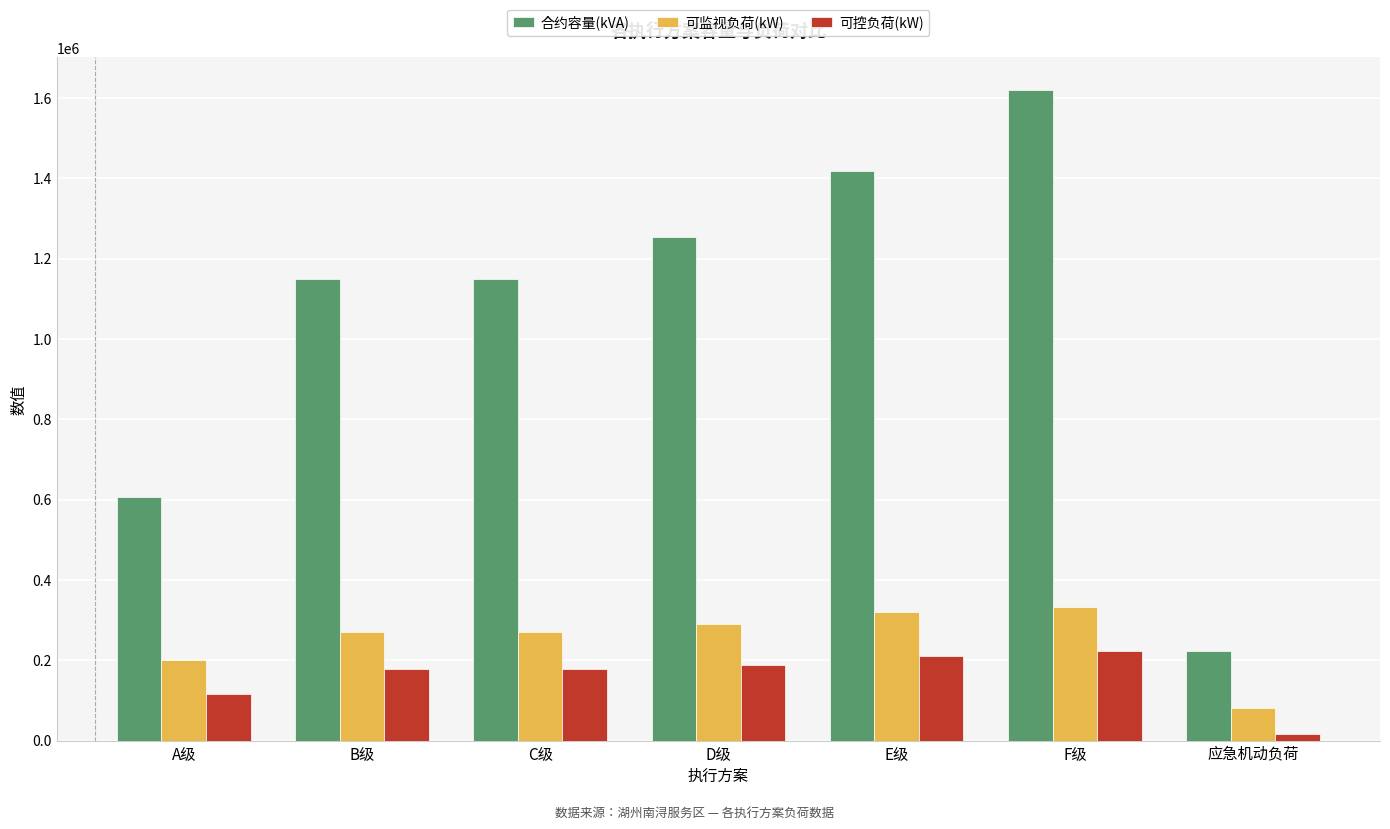

Which series has the largest total across all categories?

合约容量(kVA)